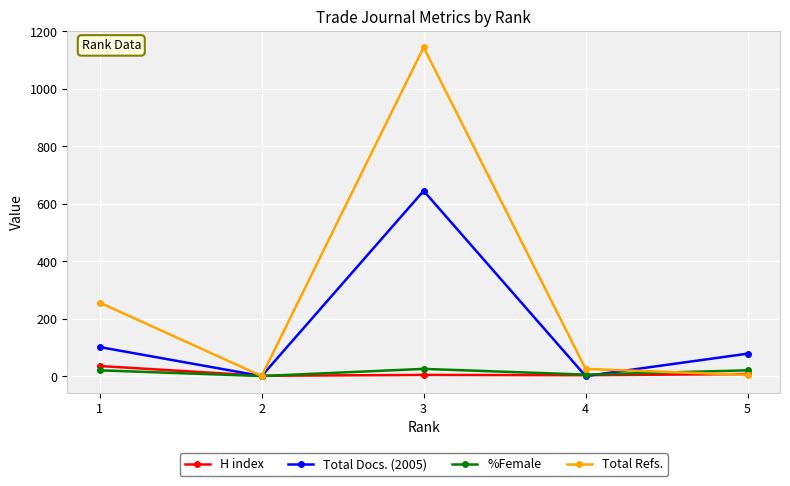

The H index series shows 7 at 5. True or false?

True